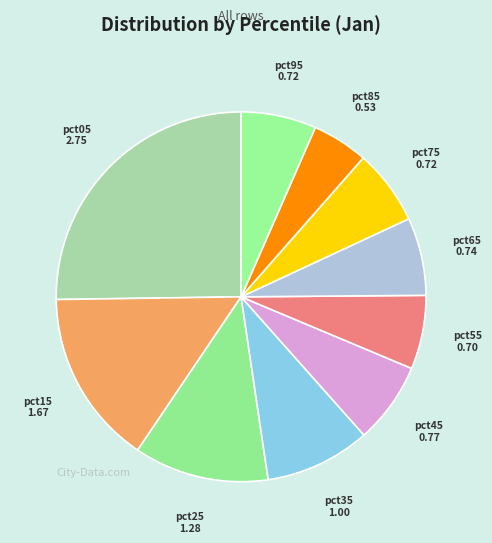

Which has a higher value, pct85 or pct95?

pct95